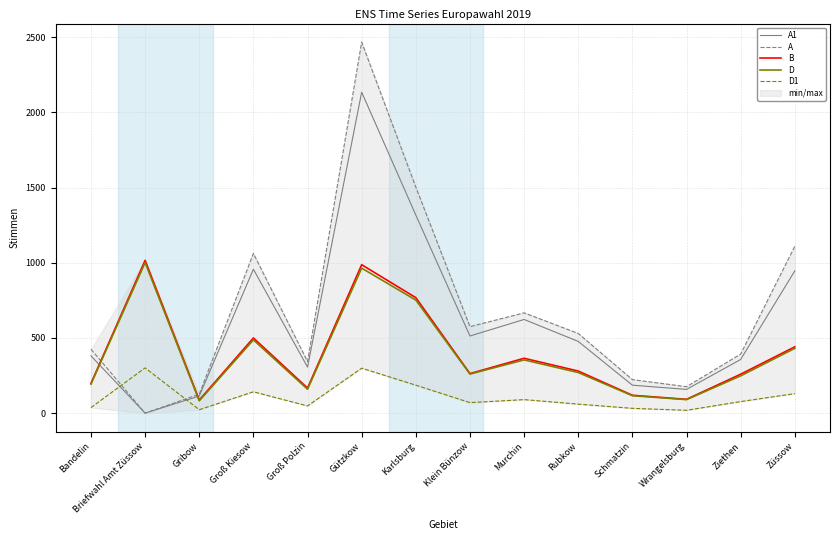

Does the chart display data point markers on the line(s)?

No